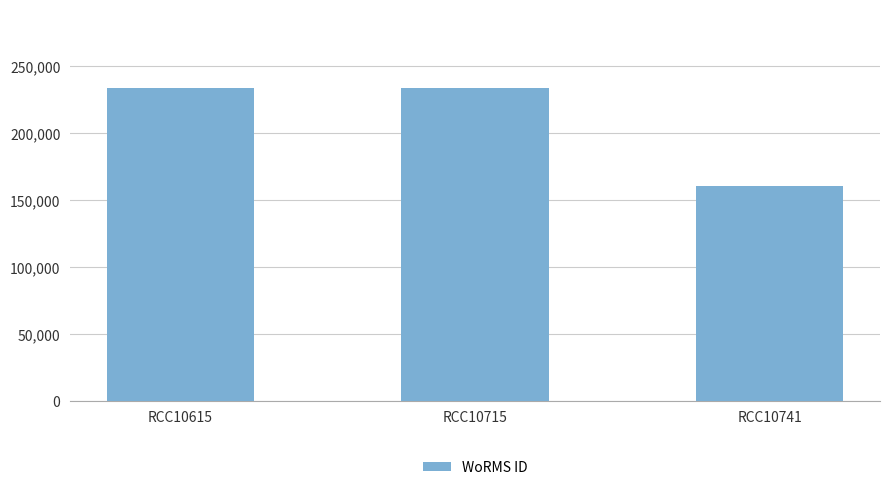

Between RCC10741 and RCC10615, which is larger?

RCC10615